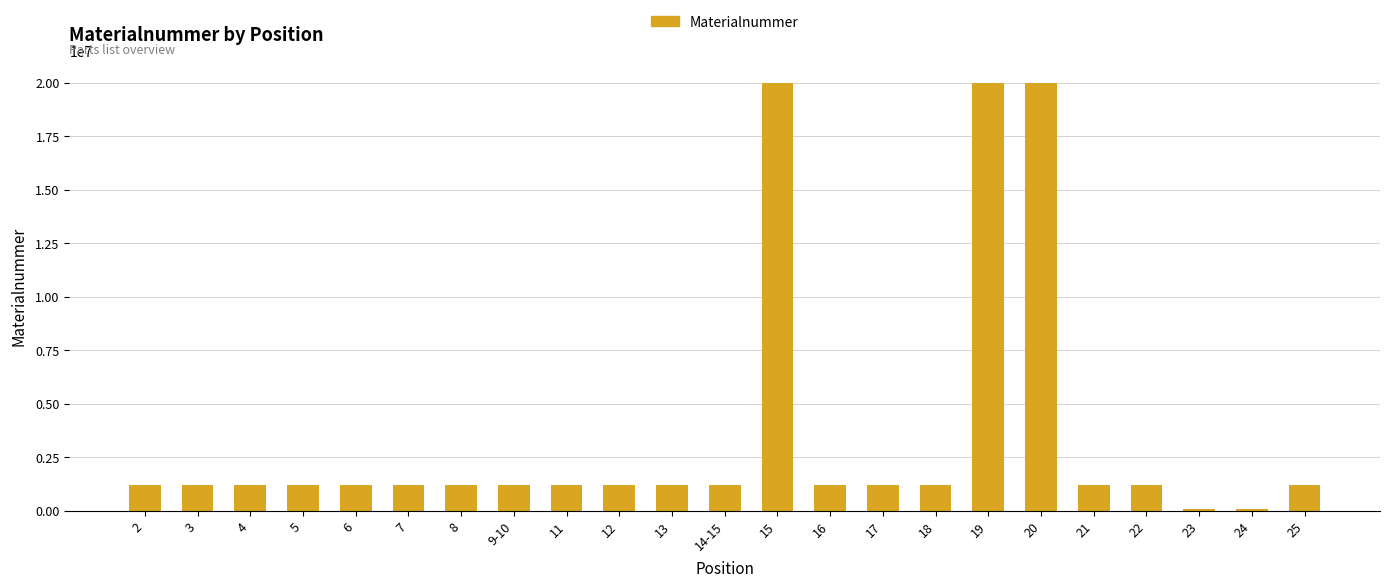

The value at 6 is 1221599. True or false?

True